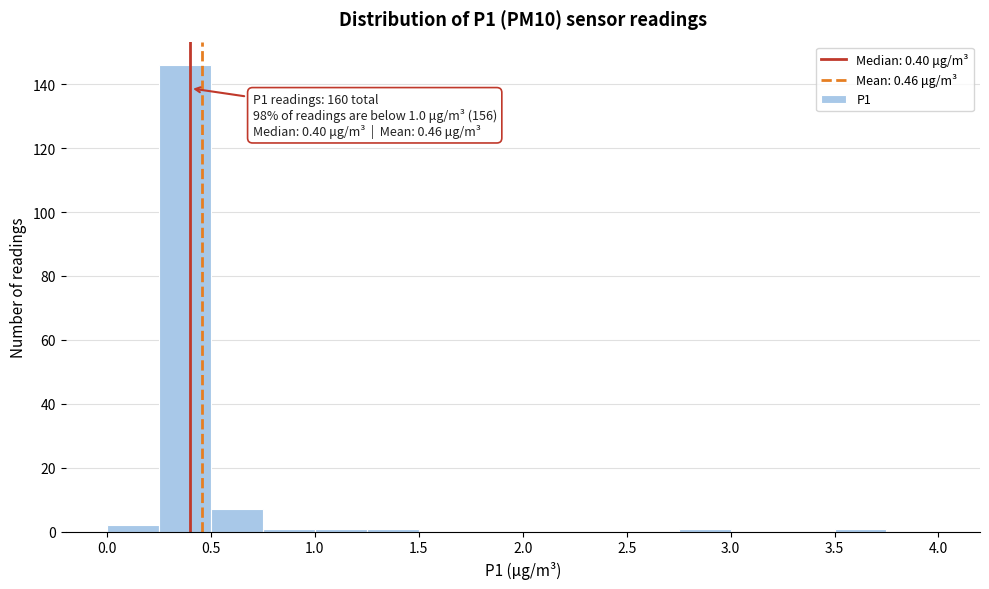

Over which range of the x-axis is the bar tallest?

0.25 to 0.50